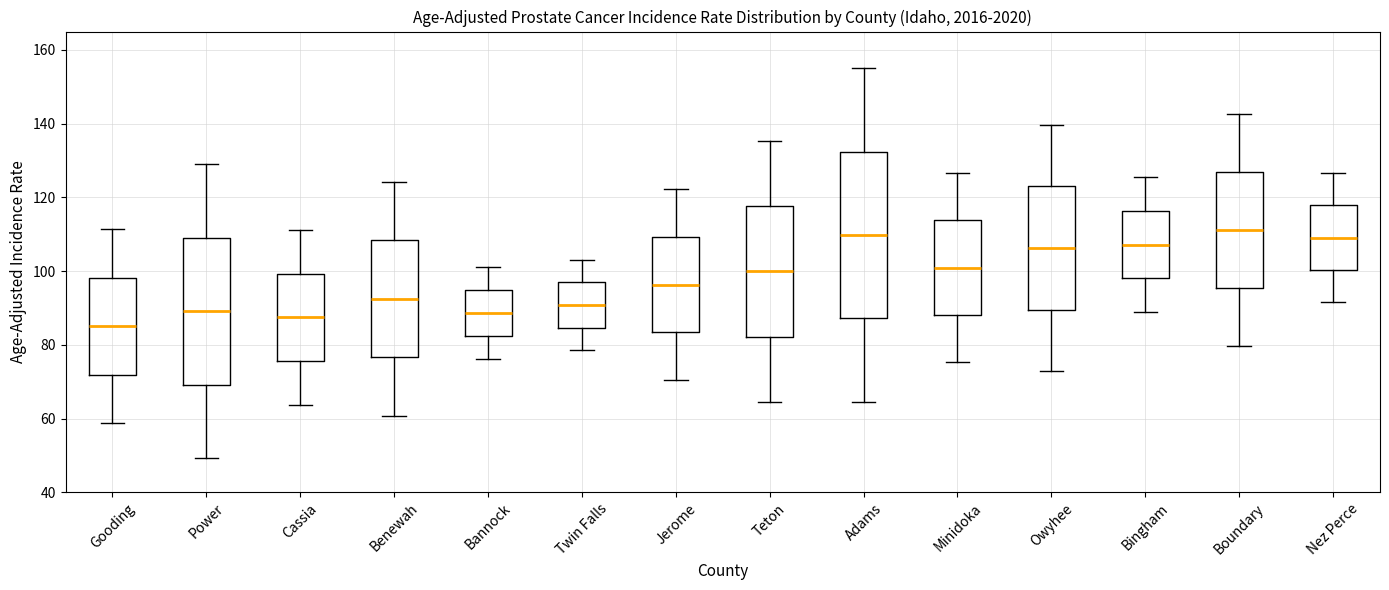

Which box is the tallest, from its lower edge to its upper edge?

Adams